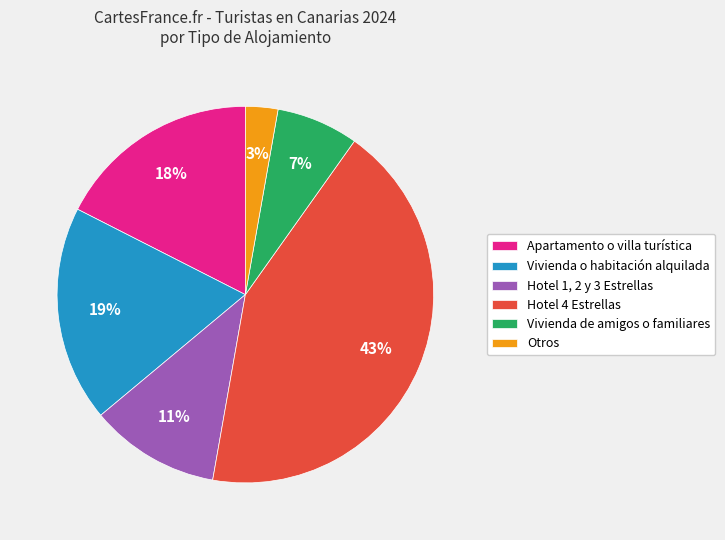

How many slices are in this pie chart?

6